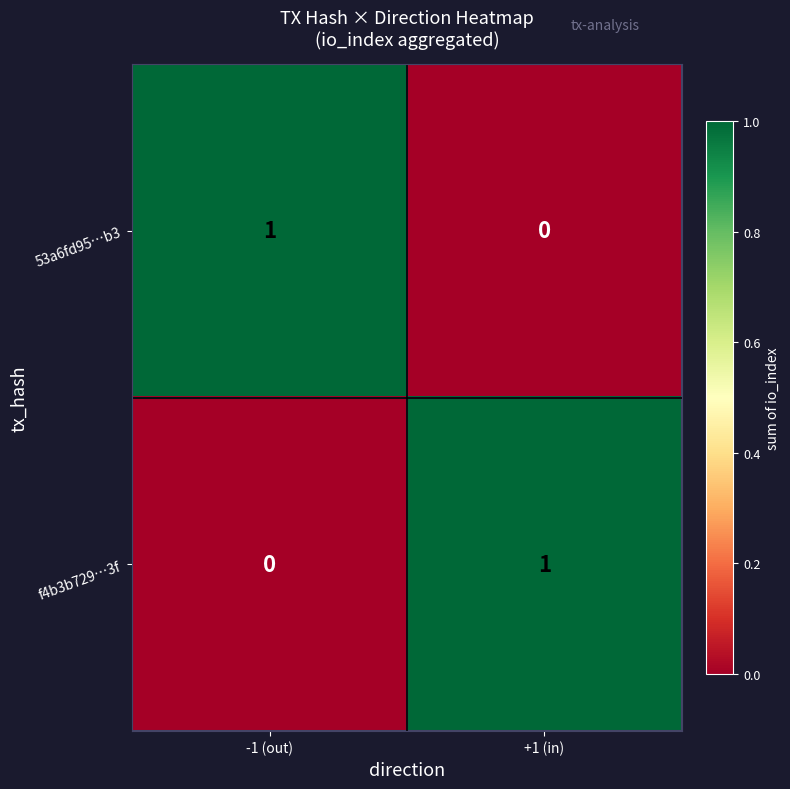

Where is f4b3b729…3f nearest to the value 0?

-1 (out)